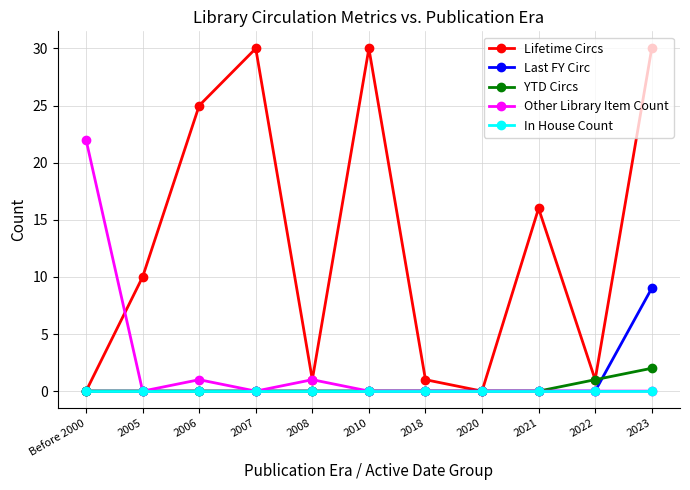

The value of Lifetime Circs at 2006 is 25. True or false?

True